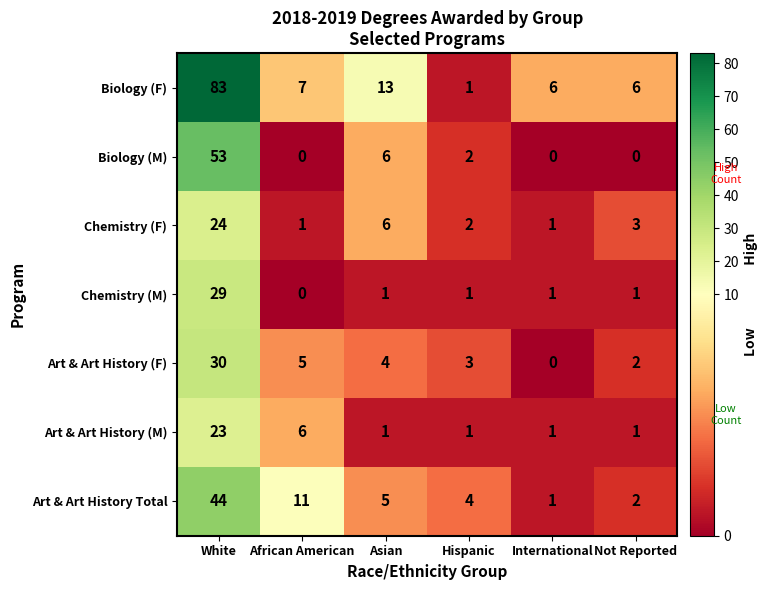

List the series in order of their peak value, highest first.

Biology (F), Biology (M), Art & Art History Total, Art & Art History (F), Chemistry (M), Chemistry (F), Art & Art History (M)